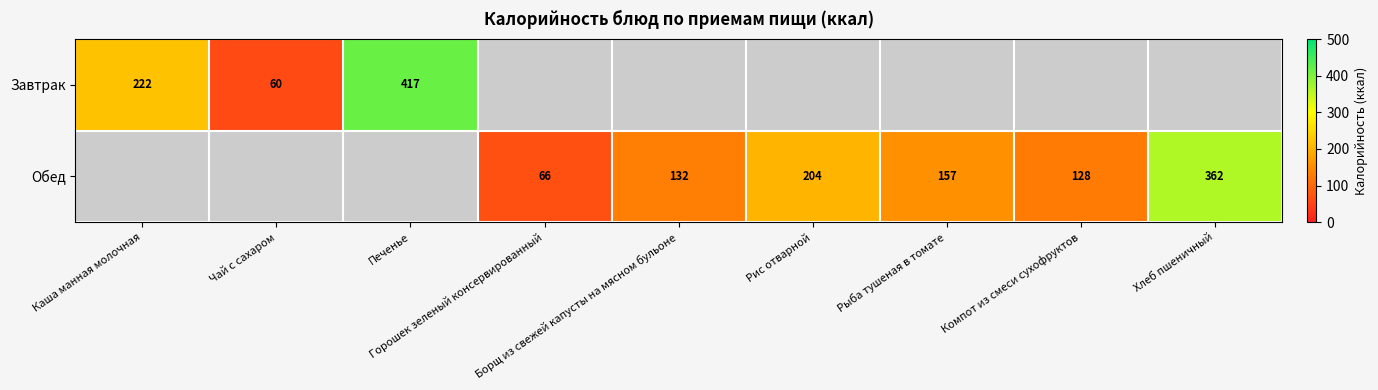

The value of Завтрак at Чай с сахаром is 60.0. True or false?

True